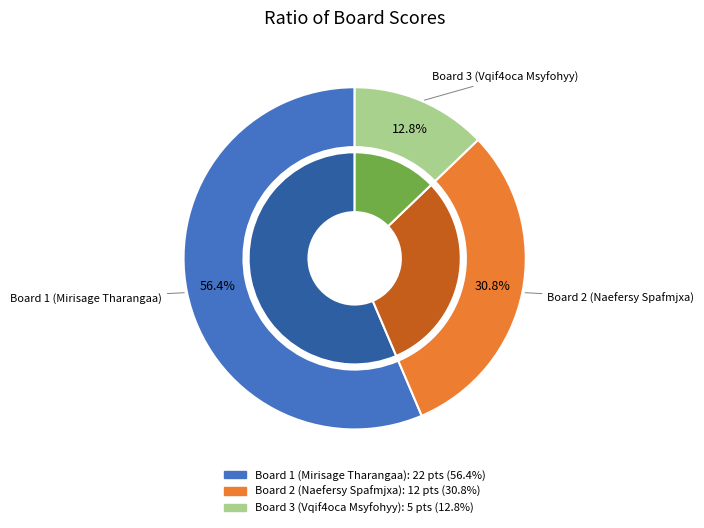

How many slices are in this pie chart?

3